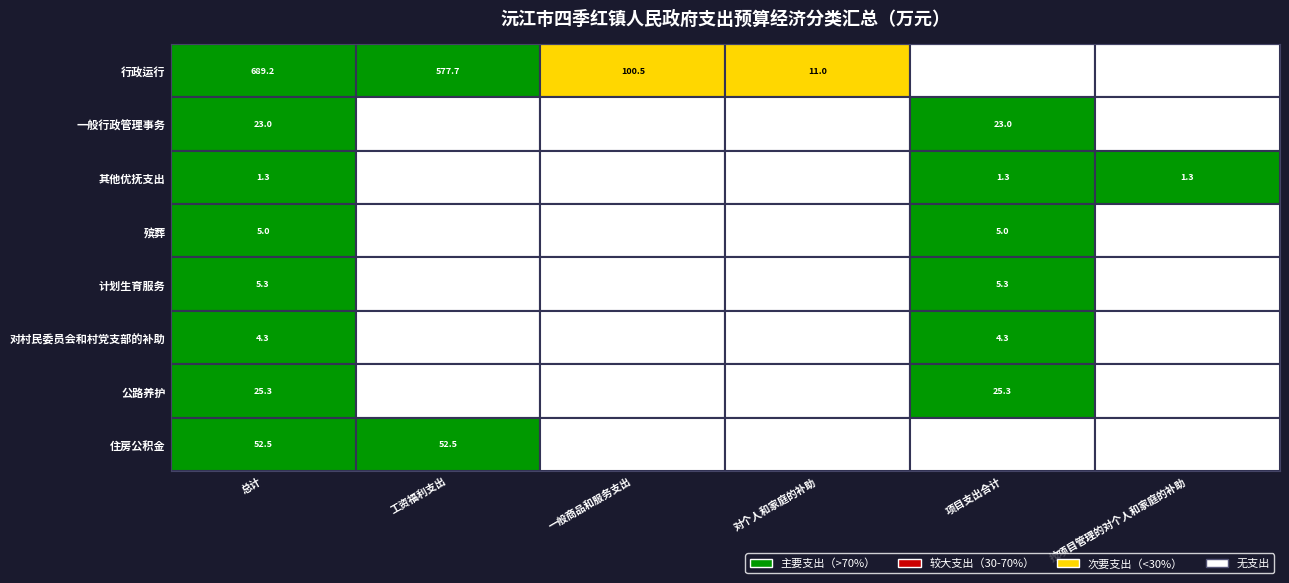

What is the greatest value displayed?

689.2